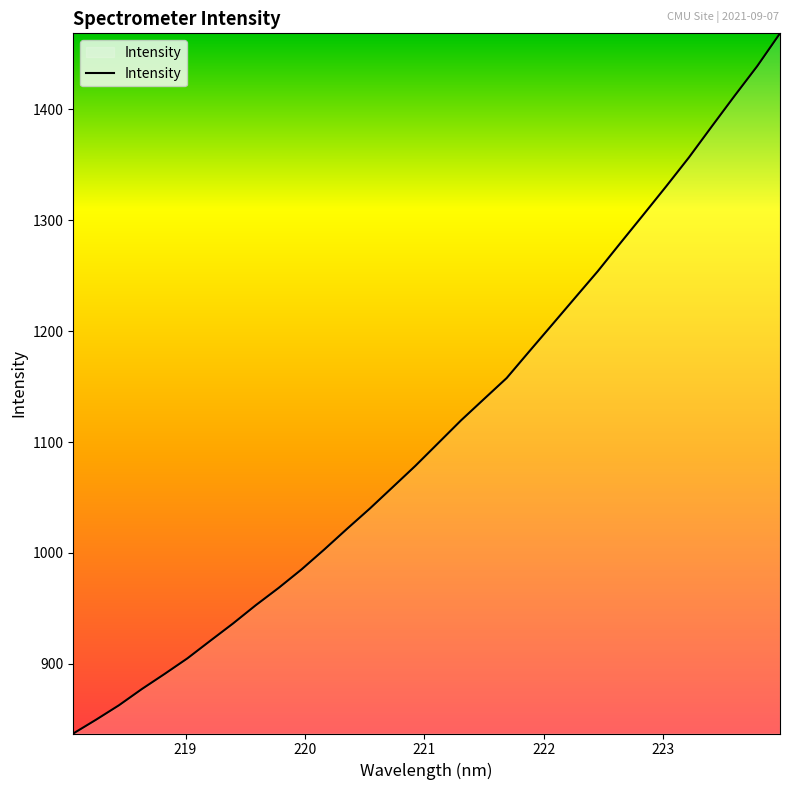

What is the difference between the maximum and minimum values?

631.5